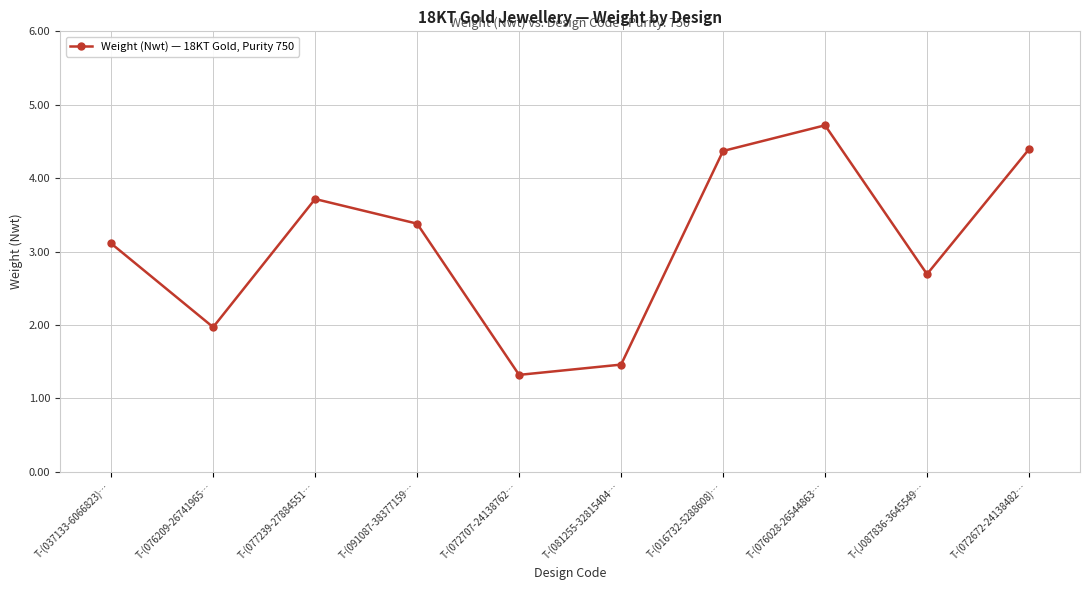

Approximately how many times larger is the value at T-(091087-38377159… compared to T-(J087836-3645549…?

1.3